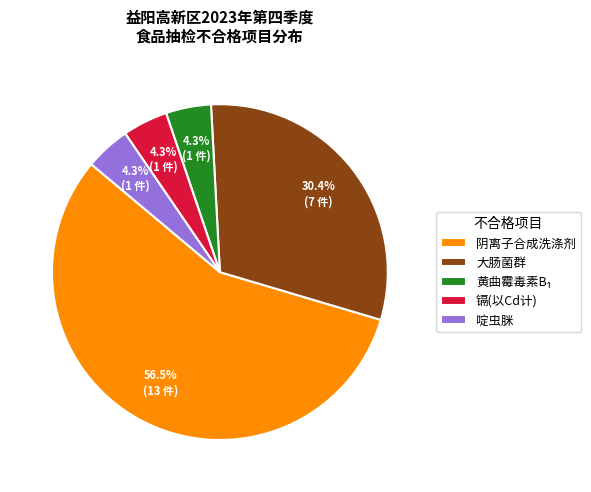

Which slice is the largest?

阴离子合成洗涤剂